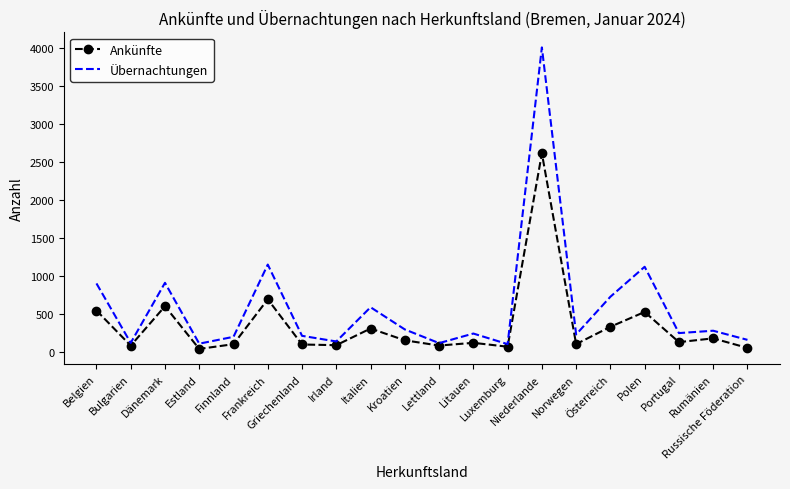

List the series in order of their overall mean, lowest first.

Ankünfte, Übernachtungen